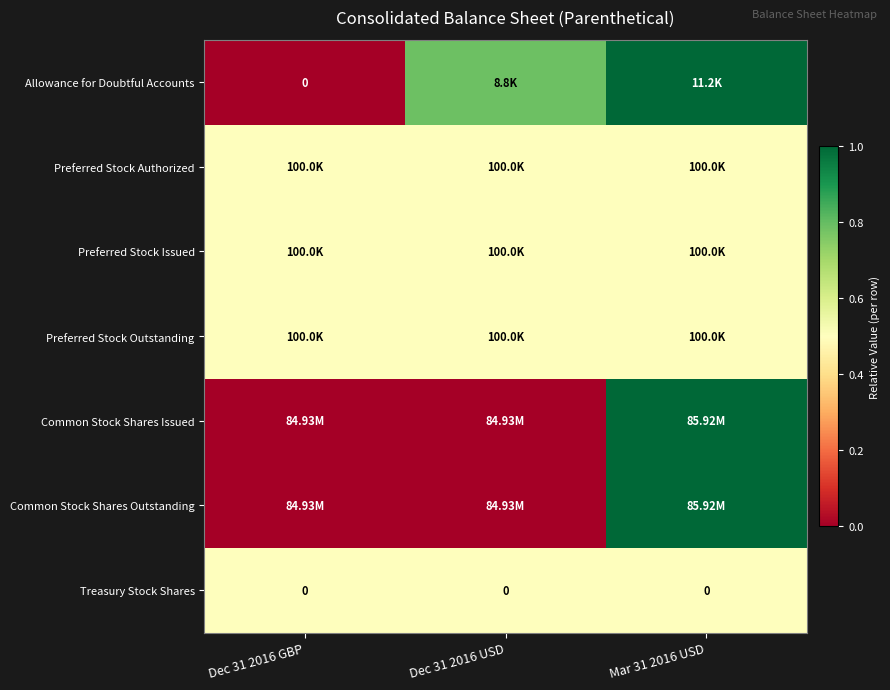

At which category does the chart reach its minimum across all series?

Dec 31 2016 GBP